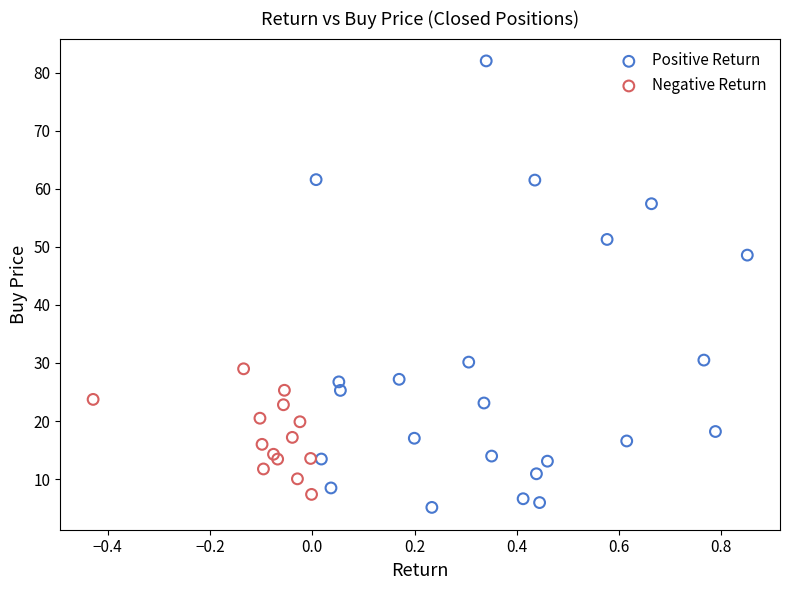

What are all the series names shown in the legend?

Positive Return, Negative Return